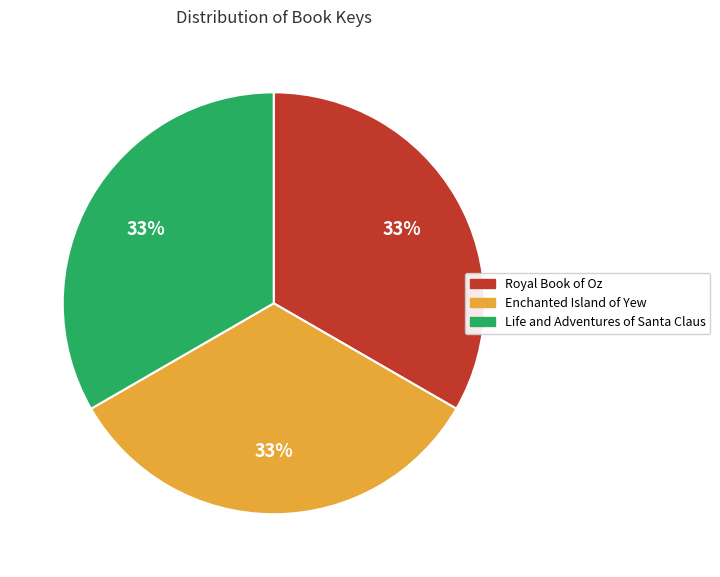

Approximately how many times larger is the value at Royal Book of Oz compared to Life and Adventures of Santa Claus?

1.0